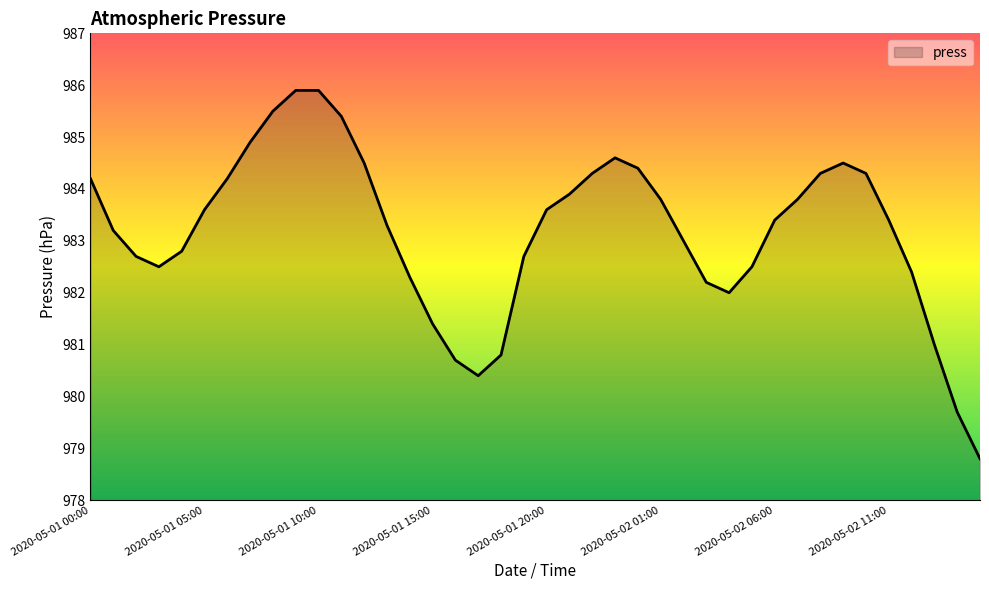

What is the difference between the second highest and second lowest values?

6.2